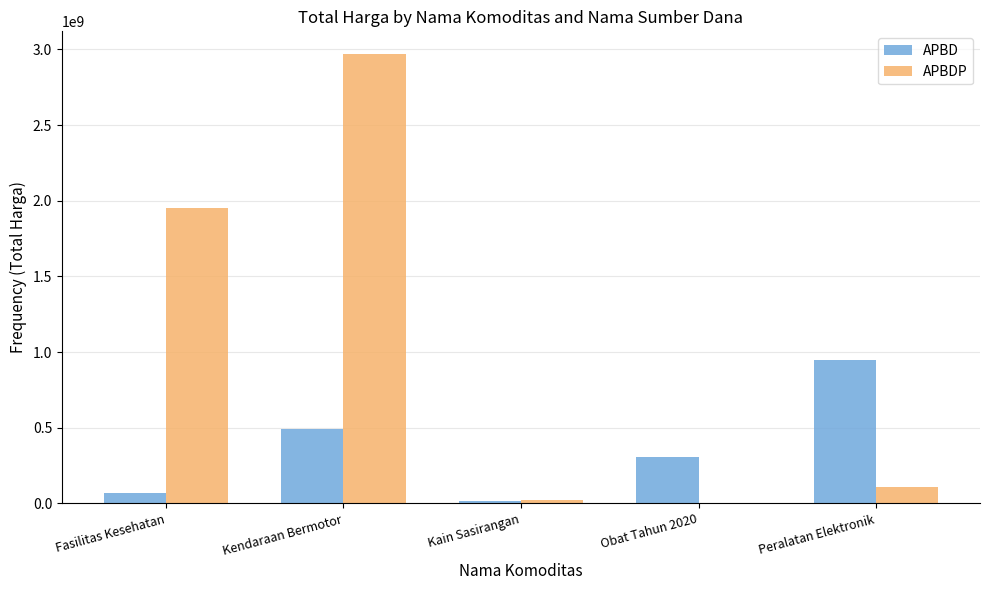

What is the sum of the APBD values at Peralatan Elektronik and Fasilitas Kesehatan?

1015286075